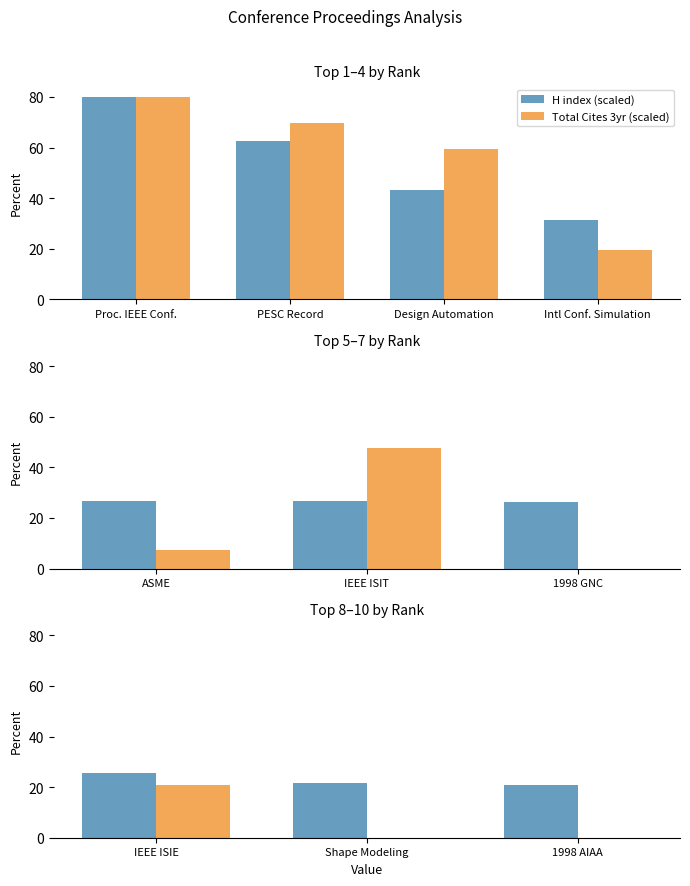

What is the minimum value for H index (scaled)?

20.8